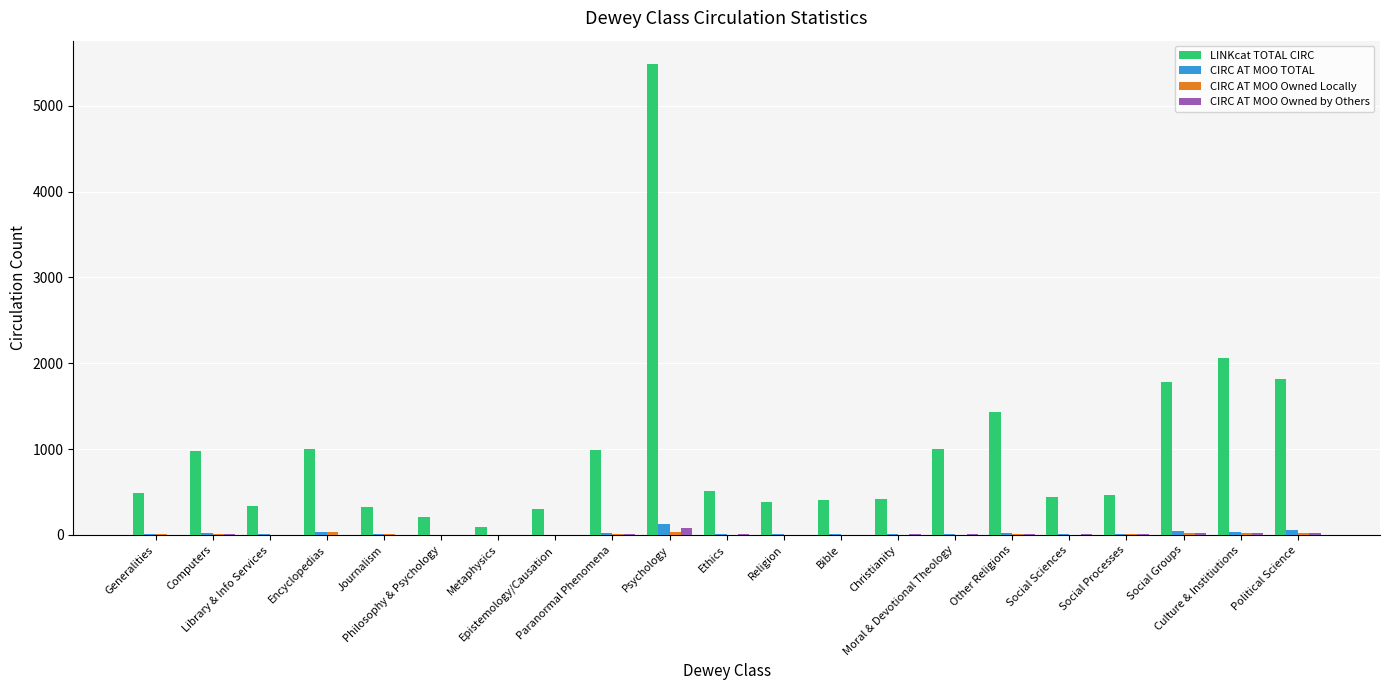

What is the greatest value displayed?

5485